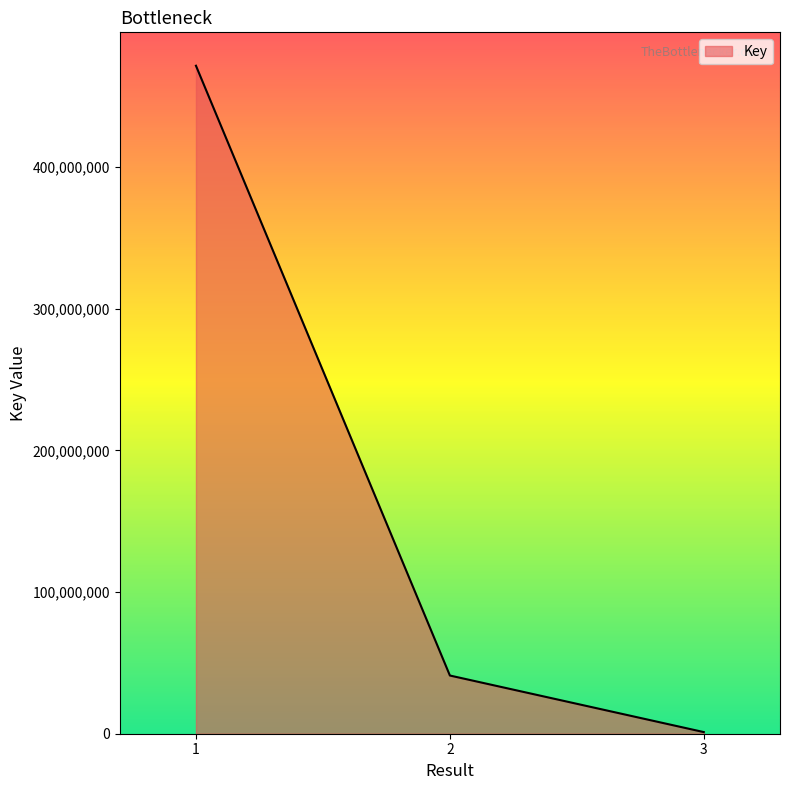

What is the sum of the values at 2 and 1?

512641663